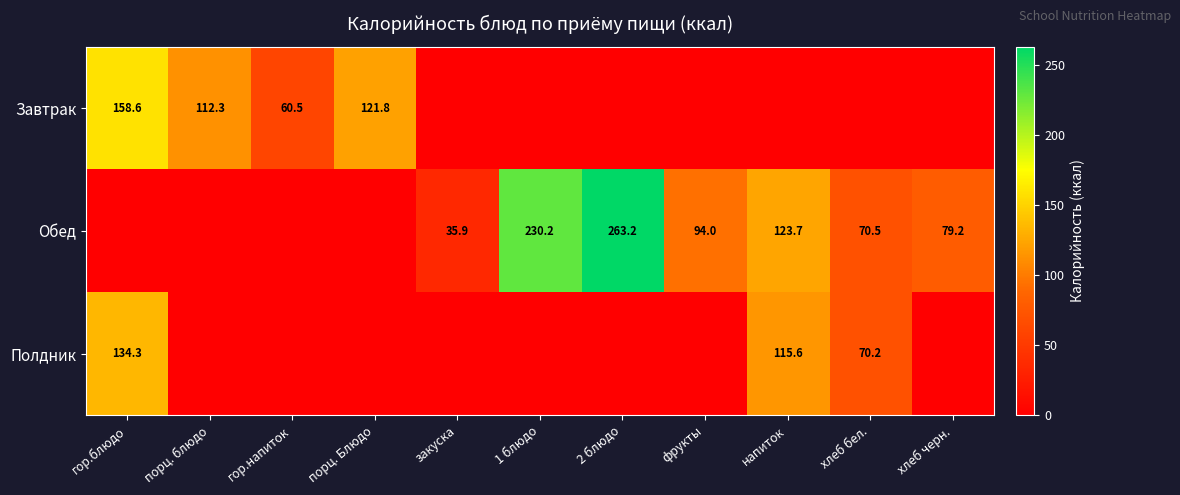

Is the value of Завтрак at порц. блюдо greater than the value of Полдник at хлеб бел.?

Yes